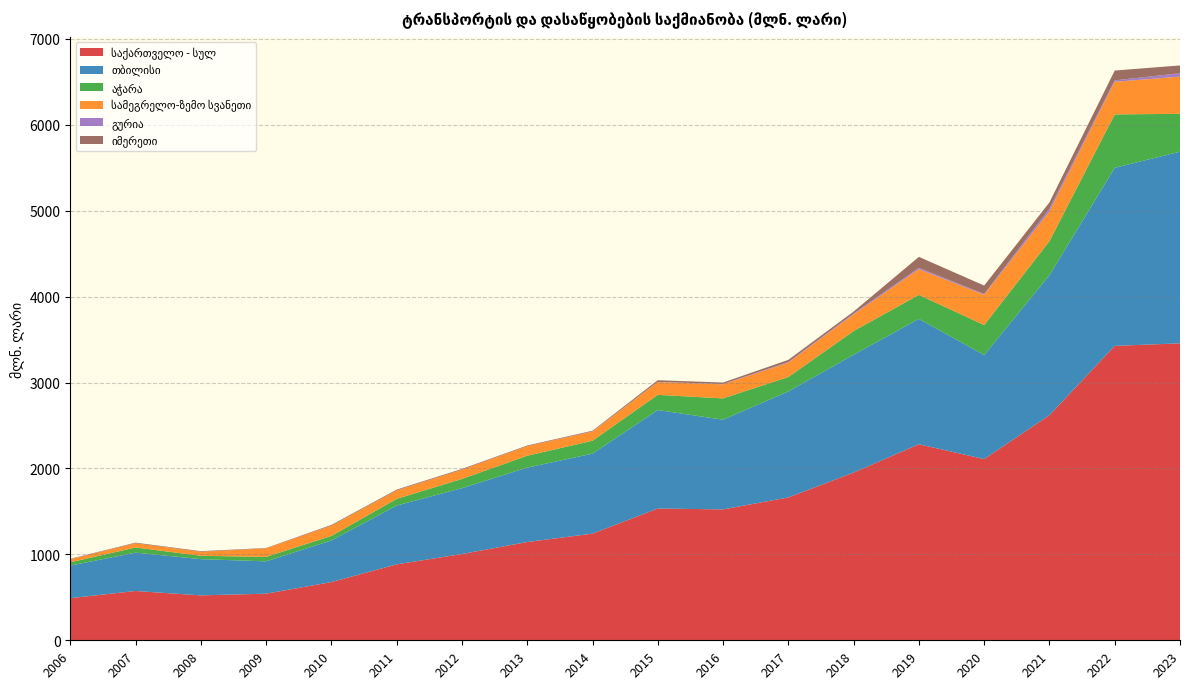

Reading left to right, extract all data points from this chart.

საქართველო - სულ: 2006=490.5	2007=573.9	2008=523.0	2009=542.4	2010=677.4	2011=884.0	2012=1004.2	2013=1144.0	2014=1241.6	2015=1533.7	2016=1523.9	2017=1662.9	2018=1952.1	2019=2282.1	2020=2109.5	2021=2620.0	2022=3427.3	2023=3456.8
თბილისი: 2006=379.1	2007=446.7	2008=421.4	2009=376.5	2010=484.9	2011=684.7	2012=766.5	2013=866.1	2014=930.8	2015=1146.7	2016=1043.8	2017=1233.8	2018=1371.9	2019=1459.4	2020=1211.7	2021=1629.7	2022=2072.5	2023=2231.4
აჭარა: 2006=38.4	2007=59.8	2008=38.9	2009=51.9	2010=52.5	2011=77.4	2012=107.4	2013=138.2	2014=150.6	2015=176.8	2016=248.1	2017=167.9	2018=275.8	2019=279.5	2020=348.8	2021=396.9	2022=622.1	2023=440.7
სამეგრელო-ზემო სვანეთი: 2006=36.1	2007=49.3	2008=47.1	2009=98.7	2010=119.8	2011=98.8	2012=107.4	2013=111.2	2014=106.3	2015=149.0	2016=163.7	2017=167.4	2018=194.3	2019=299.1	2020=352.3	2021=346.5	2022=379.8	2023=432.8
გურია: 2006=0.4	2007=0.2	2008=0.1	2009=0.1	2010=0.3	2011=0.2	2012=0.5	2013=0.8	2014=2.7	2015=1.8	2016=3.9	2017=6.7	2018=10.1	2019=15.6	2020=8.7	2021=31.1	2022=16.6	2023=39.4
იმერეთი: 2006=4.4	2007=6.7	2008=7.0	2009=4.5	2010=8.3	2011=9.1	2012=8.8	2013=7.3	2014=7.5	2015=19.5	2016=17.0	2017=25.7	2018=22.5	2019=127.9	2020=98.5	2021=73.3	2022=114.2	2023=91.0